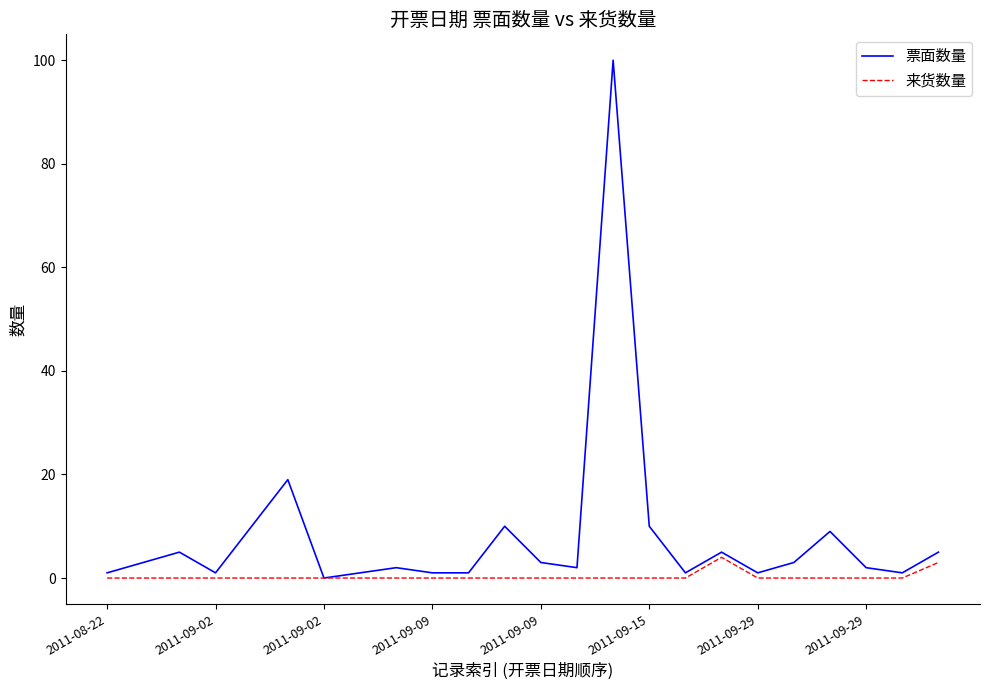

List the series in order of their overall mean, lowest first.

来货数量, 票面数量